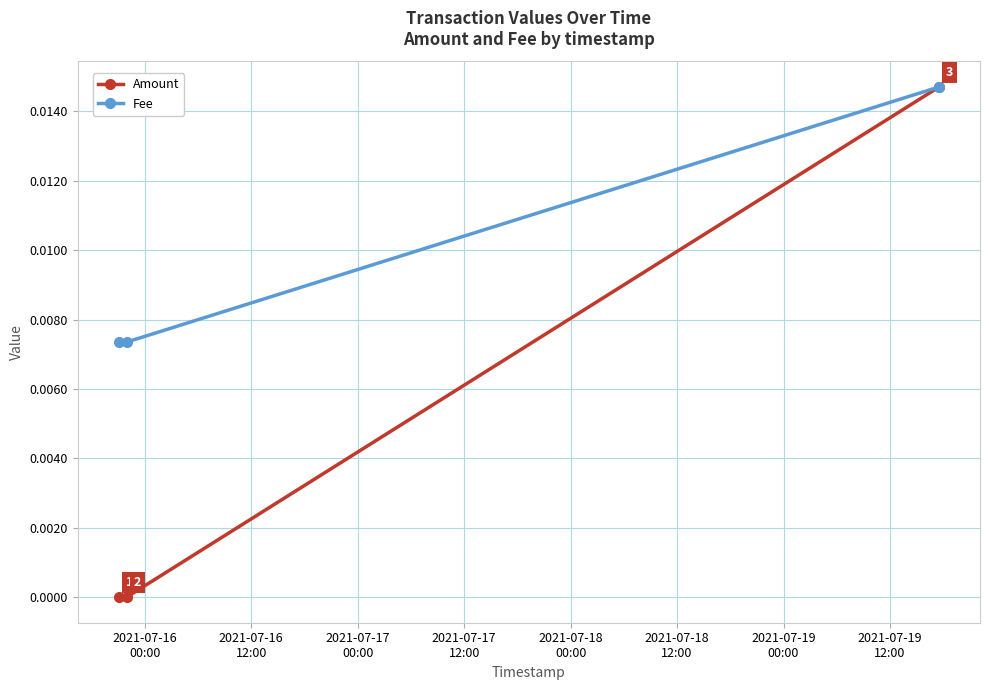

How many Amount values are between 0 and 1?

3